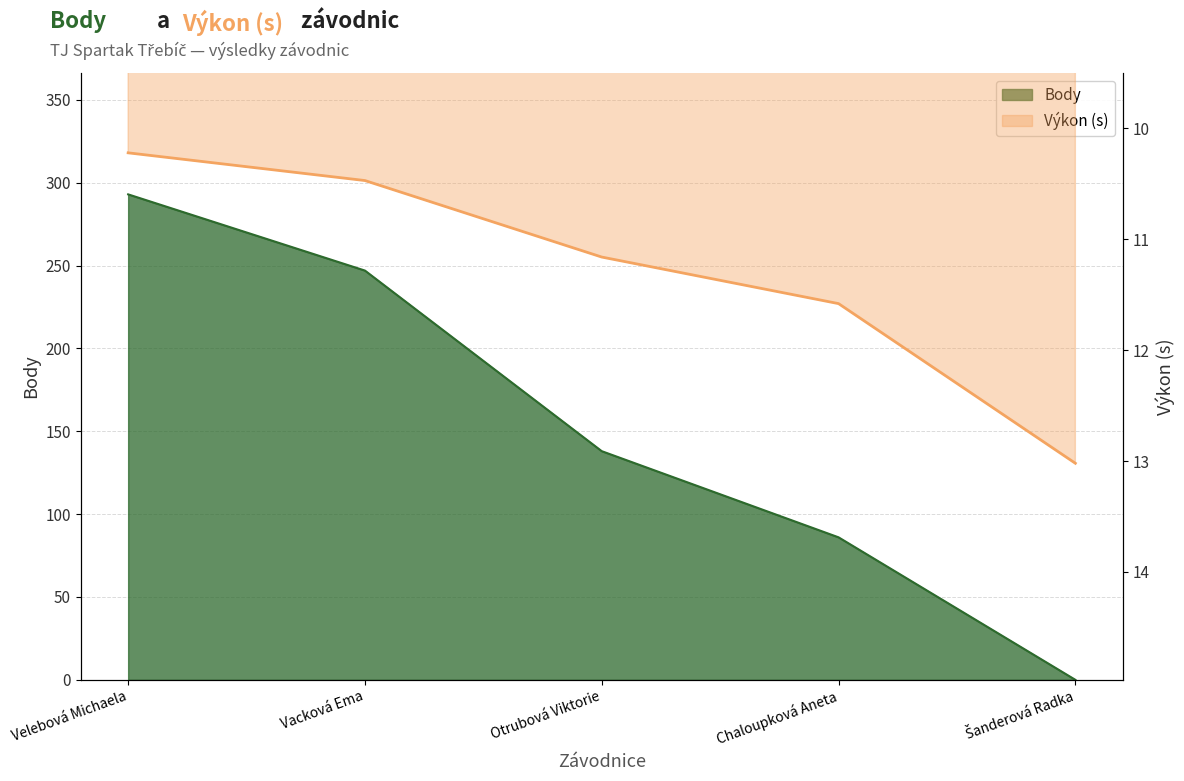

Which category has the highest value in the Výkon series?

Šanderová Radka